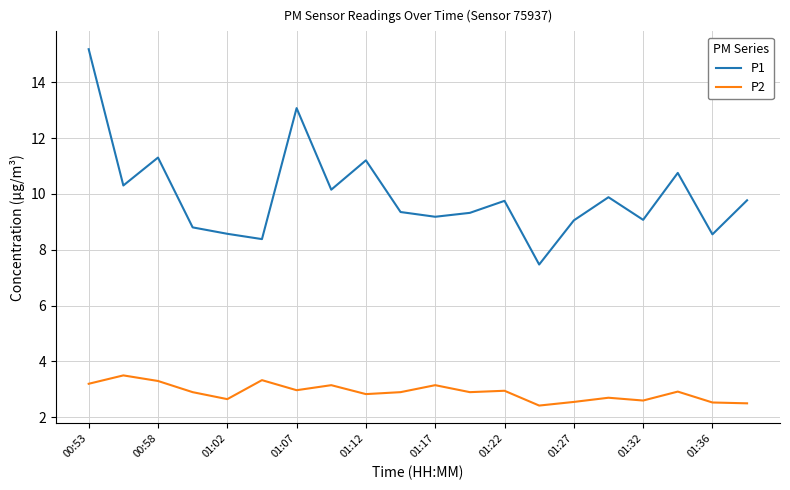

How many categories are shown in the chart?

20